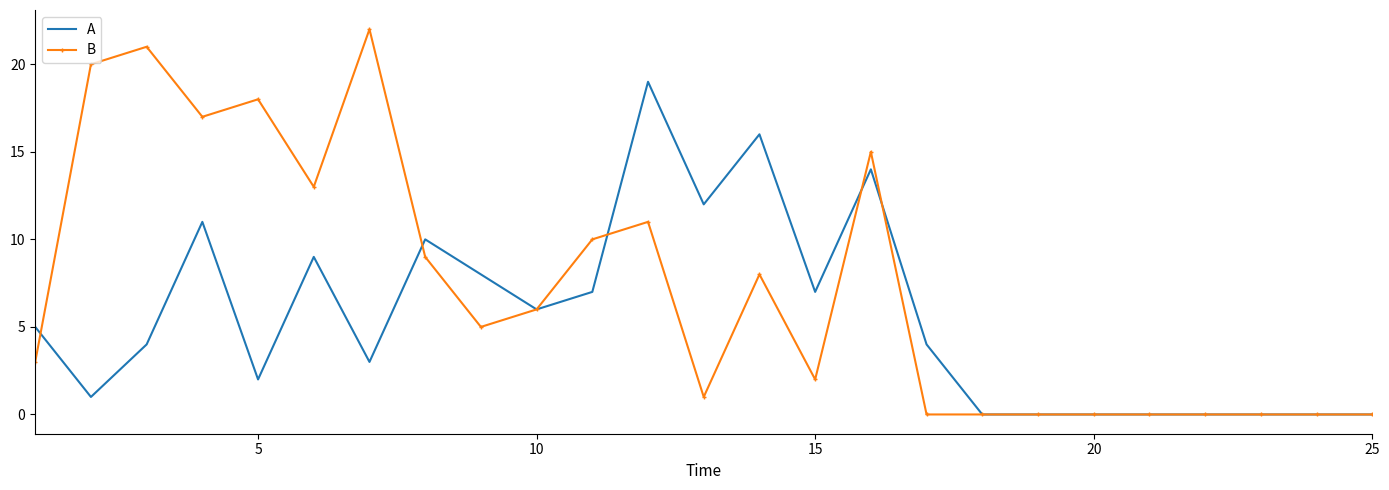

What are all the series names shown in the legend?

A, B